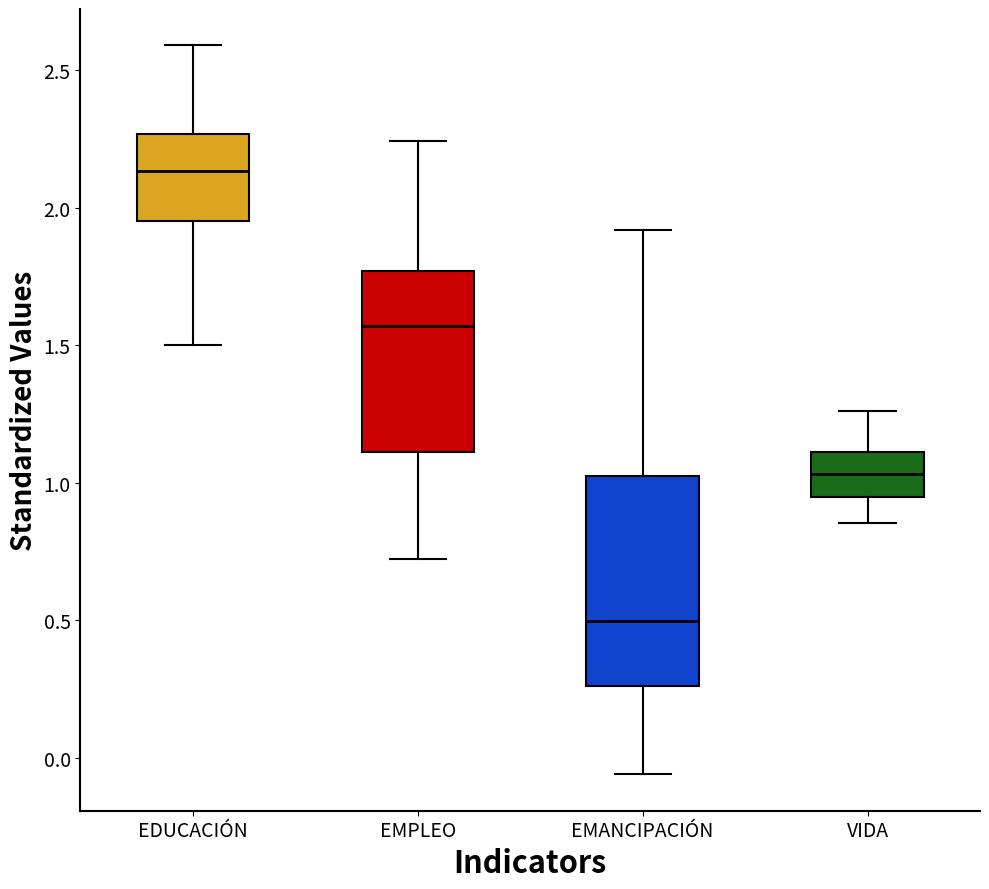

Reading left to right, read every box against the y-axis: the position of its median line, the range the box covers, and the ends of its whiskers. The values are not printed on the chart, so give them approximately, as read against the axis.

EDUCACIÓN: median 2.15, box 1.95 to 2.25, whiskers 1.50 to 2.60
EMPLEO: median 1.55, box 1.10 to 1.75, whiskers 0.70 to 2.25
EMANCIPACIÓN: median 0.50, box 0.25 to 1.05, whiskers -0.05 to 1.90
VIDA: median 1.05, box 0.95 to 1.10, whiskers 0.85 to 1.25